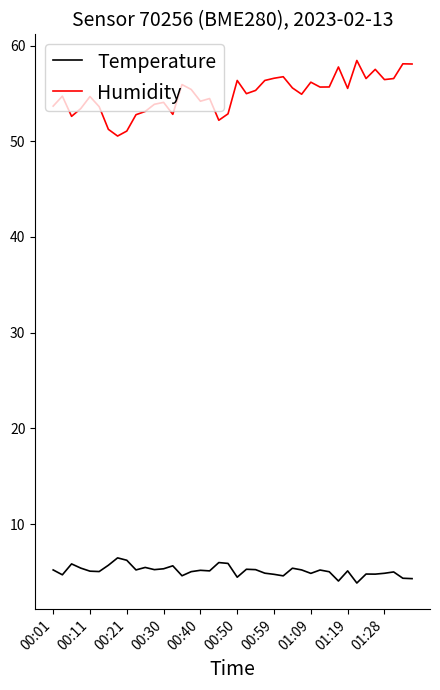

List the series in order of their overall mean, lowest first.

Temperature, Humidity